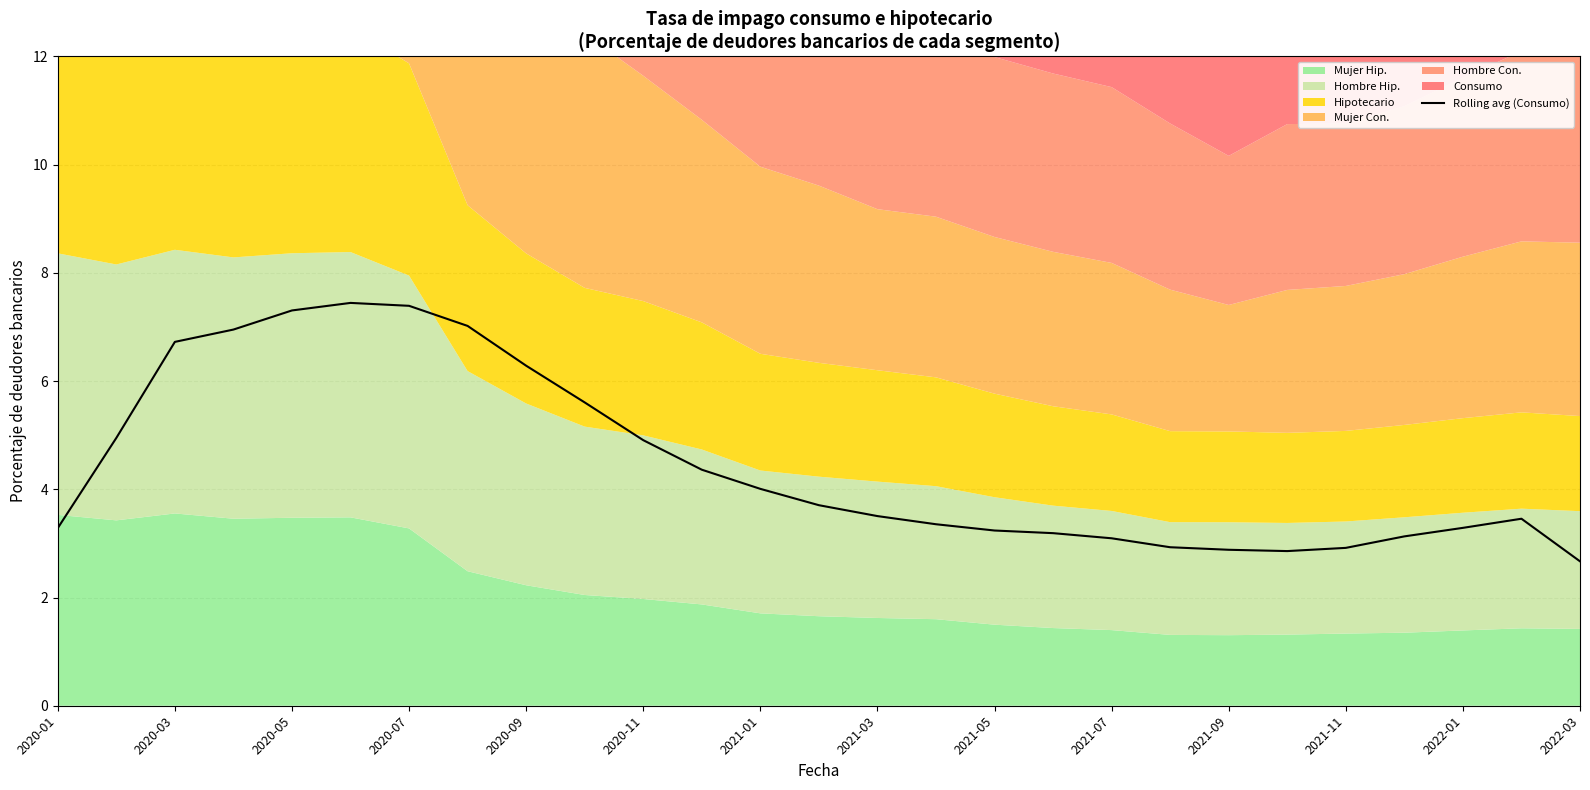

What is the sum of all values?

120.5